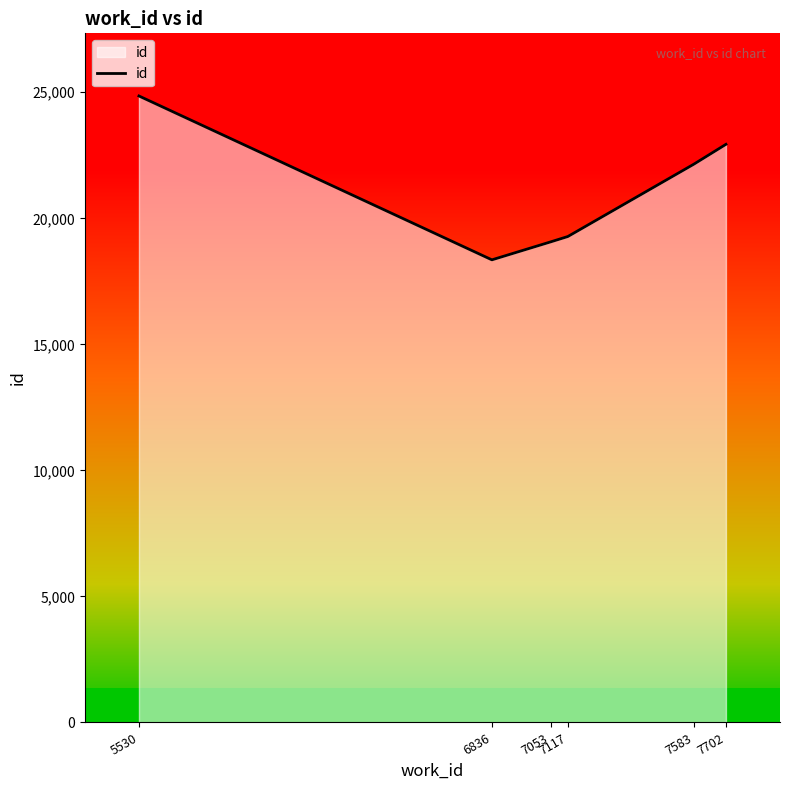

What is the ratio of the value at 7583 to the value at 7702?

1.0